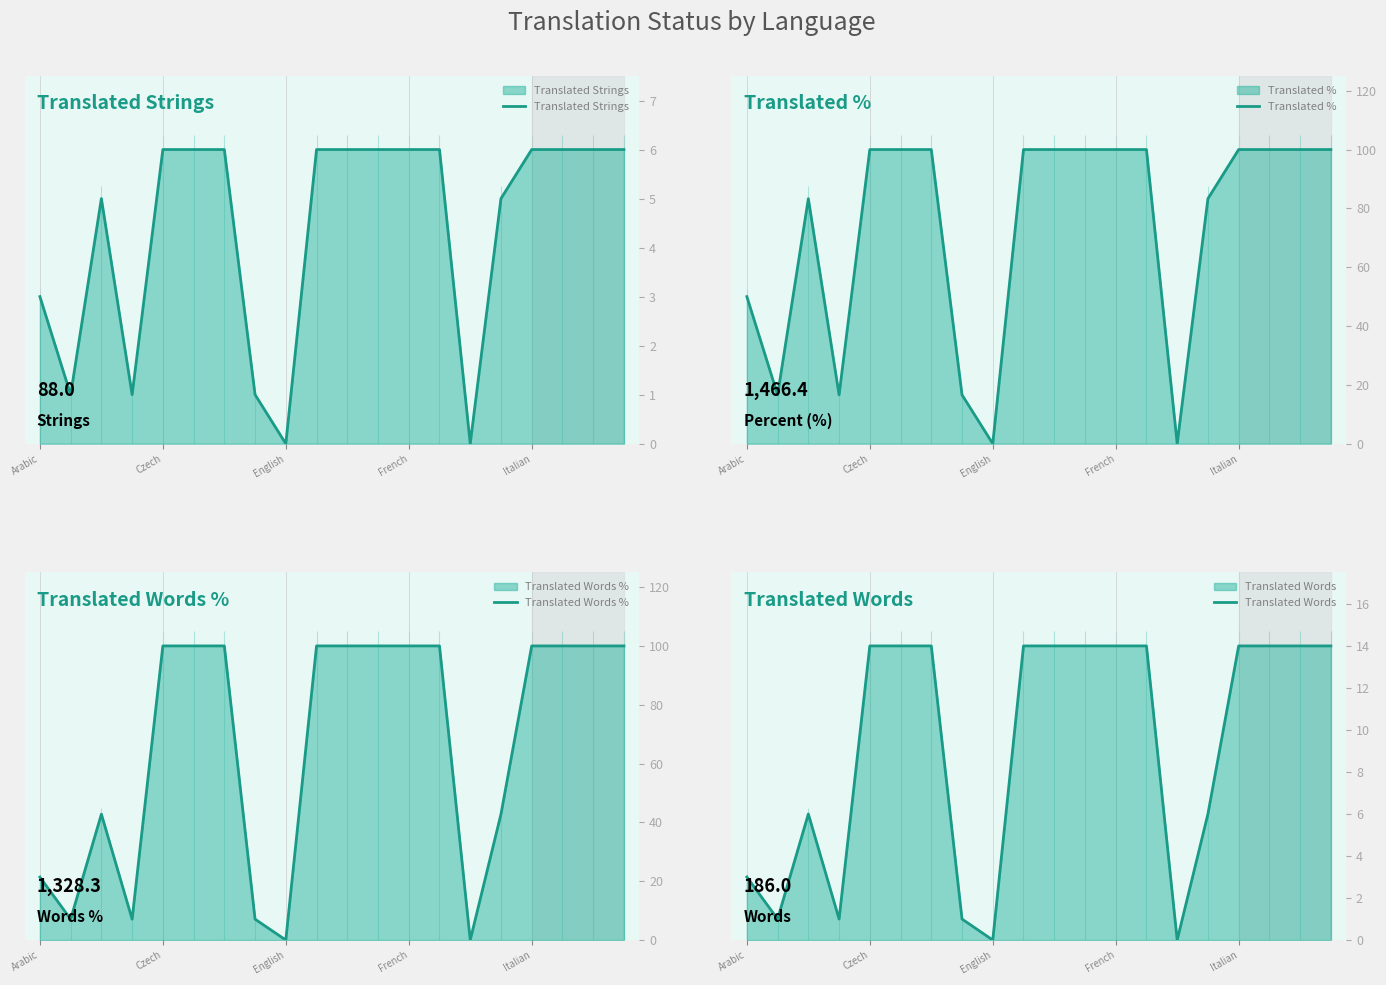

True or false: Translated Words % and Translated Strings intersect in this chart.

False